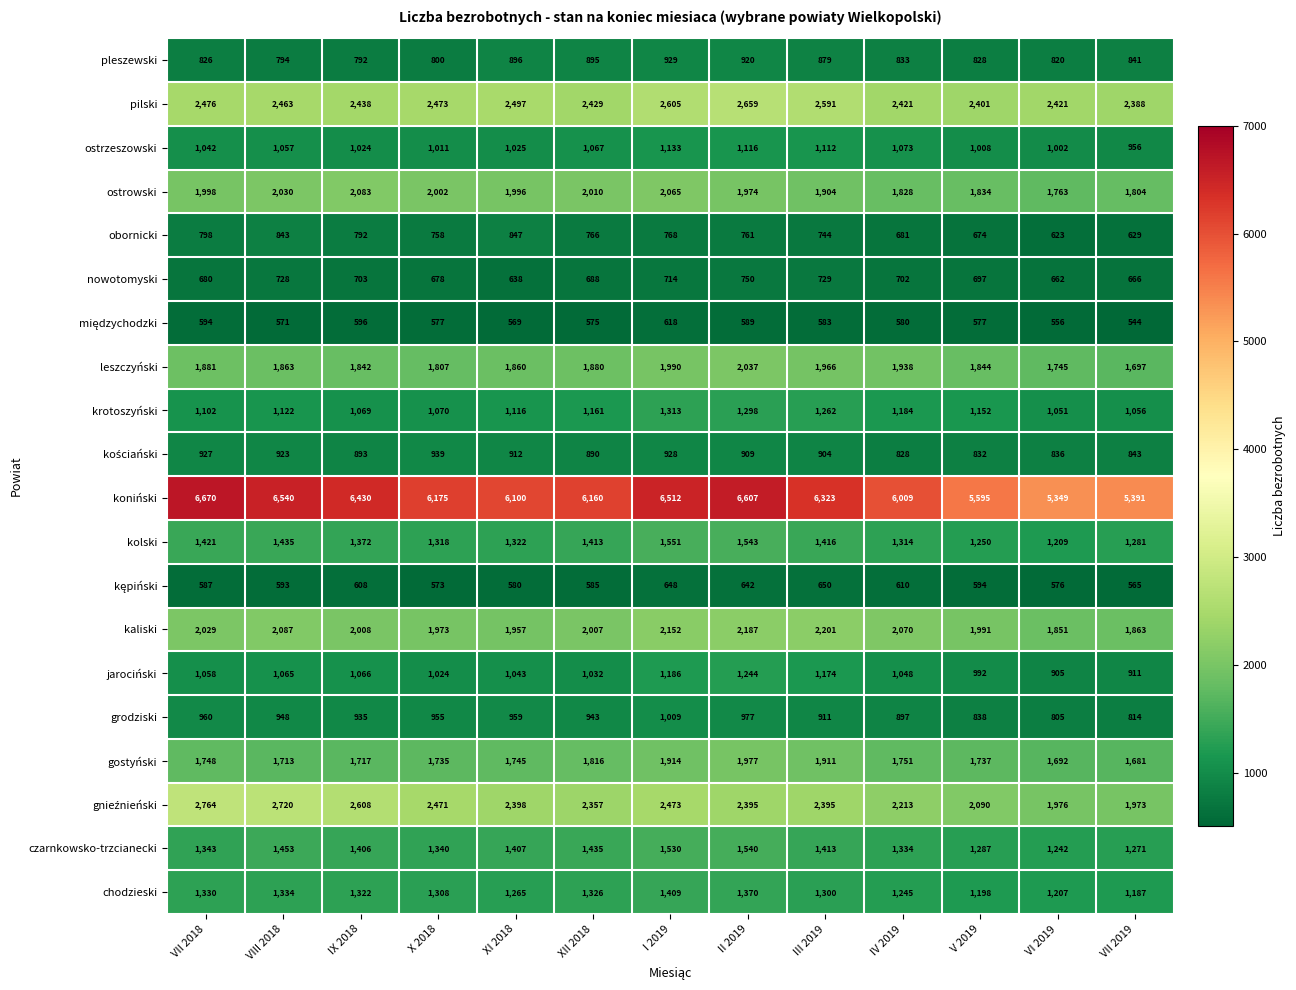

What is the total value across all series at IV 2019?

30559